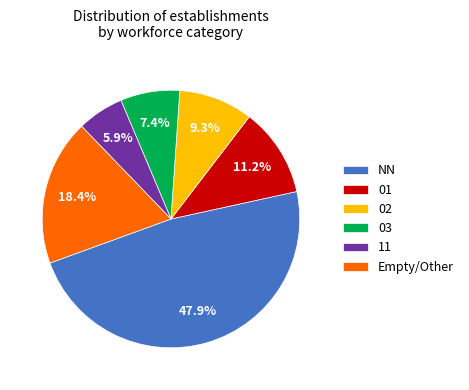

Approximately how many times larger is the value at 03 compared to 01?

0.7